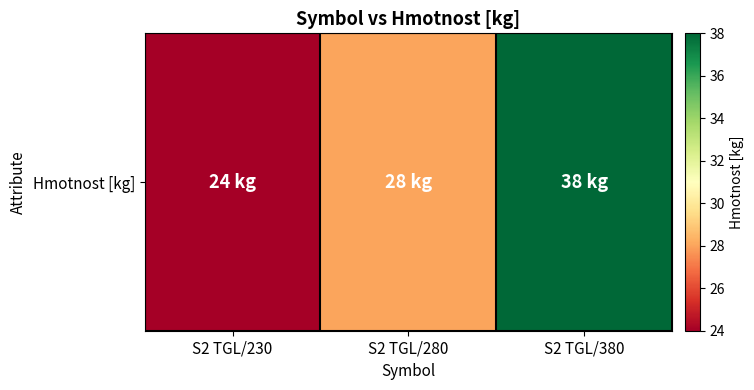

Reading left to right, what are all the values shown in this chart?

S2 TGL/230=24	S2 TGL/280=28	S2 TGL/380=38